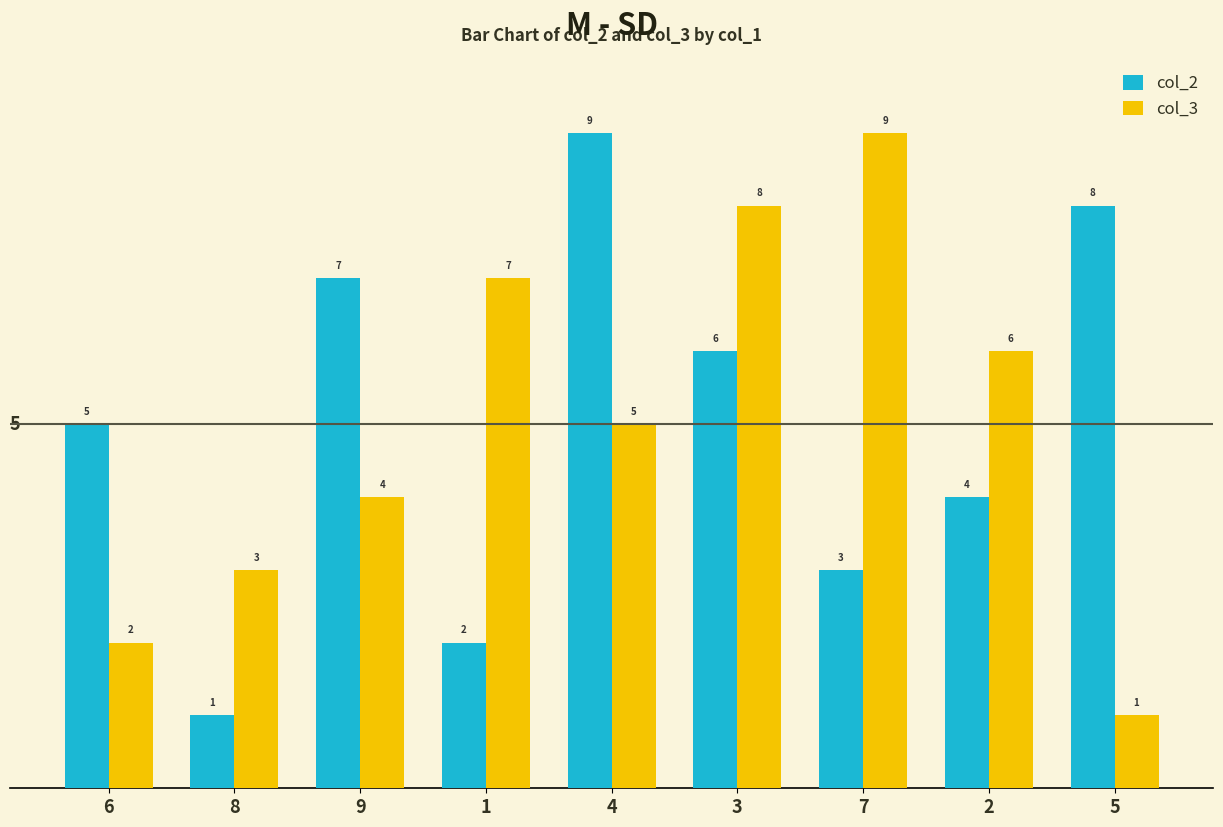

What is the difference between the highest and lowest values at 2?

2